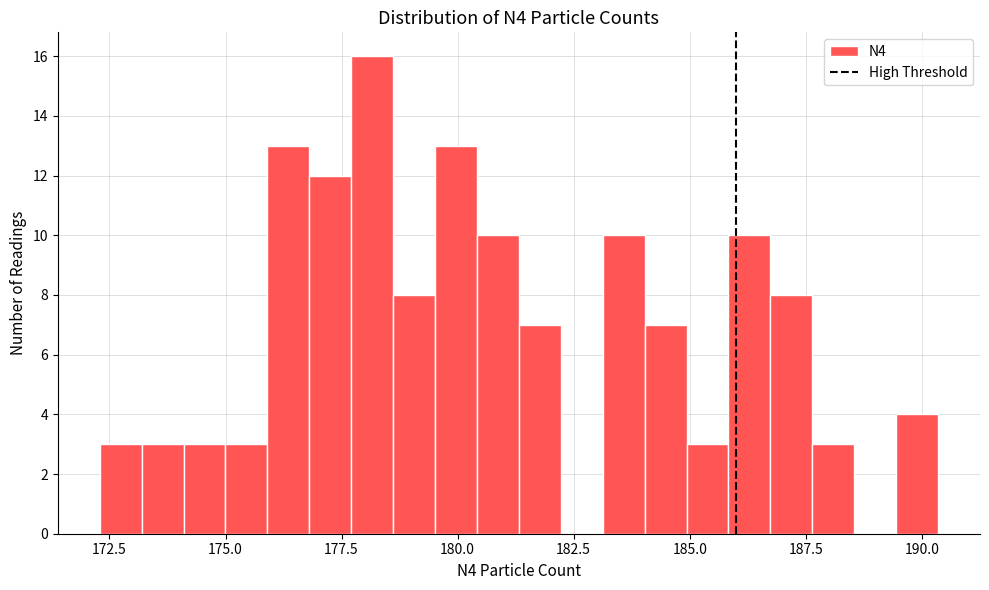

Around what value on the x-axis is the tallest bar? Give the approximate position of its centre, as read against the axis.

178.0